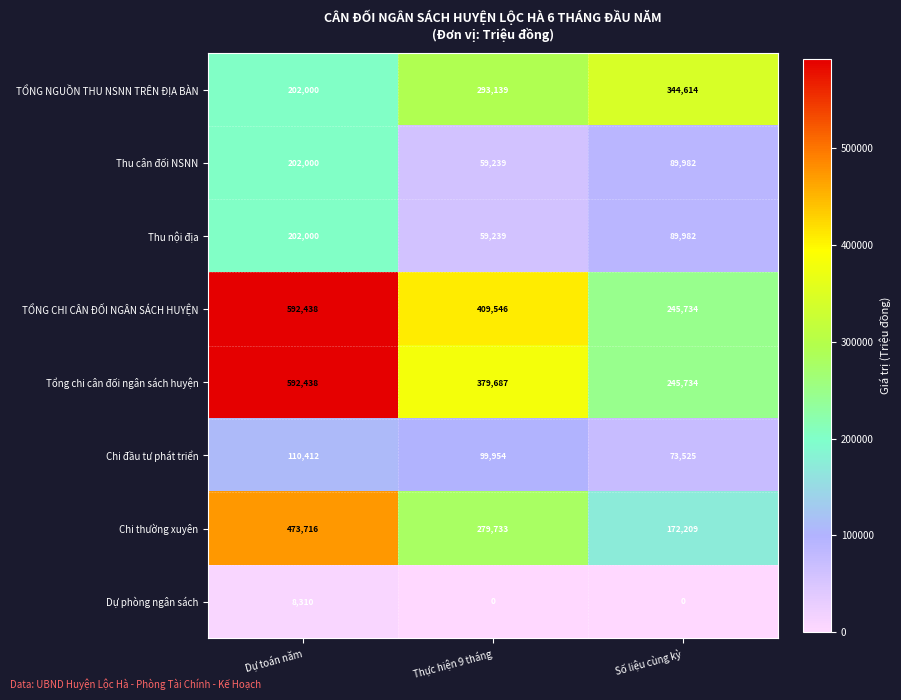

Reading left to right, extract all data points from this chart.

TỔNG NGUỒN THU NSNN TRÊN ĐỊA BÀN: Dự toán năm=202000	Thực hiện 9 tháng=293139	Số liệu cùng kỳ=344614
Thu cân đối NSNN: Dự toán năm=202000	Thực hiện 9 tháng=59239	Số liệu cùng kỳ=89982
Thu nội địa: Dự toán năm=202000	Thực hiện 9 tháng=59239	Số liệu cùng kỳ=89982
TỔNG CHI CÂN ĐỐI NGÂN SÁCH HUYỆN: Dự toán năm=592438	Thực hiện 9 tháng=409546	Số liệu cùng kỳ=245734
Tổng chi cân đối ngân sách huyện: Dự toán năm=592438	Thực hiện 9 tháng=379687	Số liệu cùng kỳ=245734
Chi đầu tư phát triển: Dự toán năm=110412	Thực hiện 9 tháng=99954	Số liệu cùng kỳ=73525
Chi thường xuyên: Dự toán năm=473716	Thực hiện 9 tháng=279733	Số liệu cùng kỳ=172209
Dự phòng ngân sách: Dự toán năm=8310	Thực hiện 9 tháng=0	Số liệu cùng kỳ=0